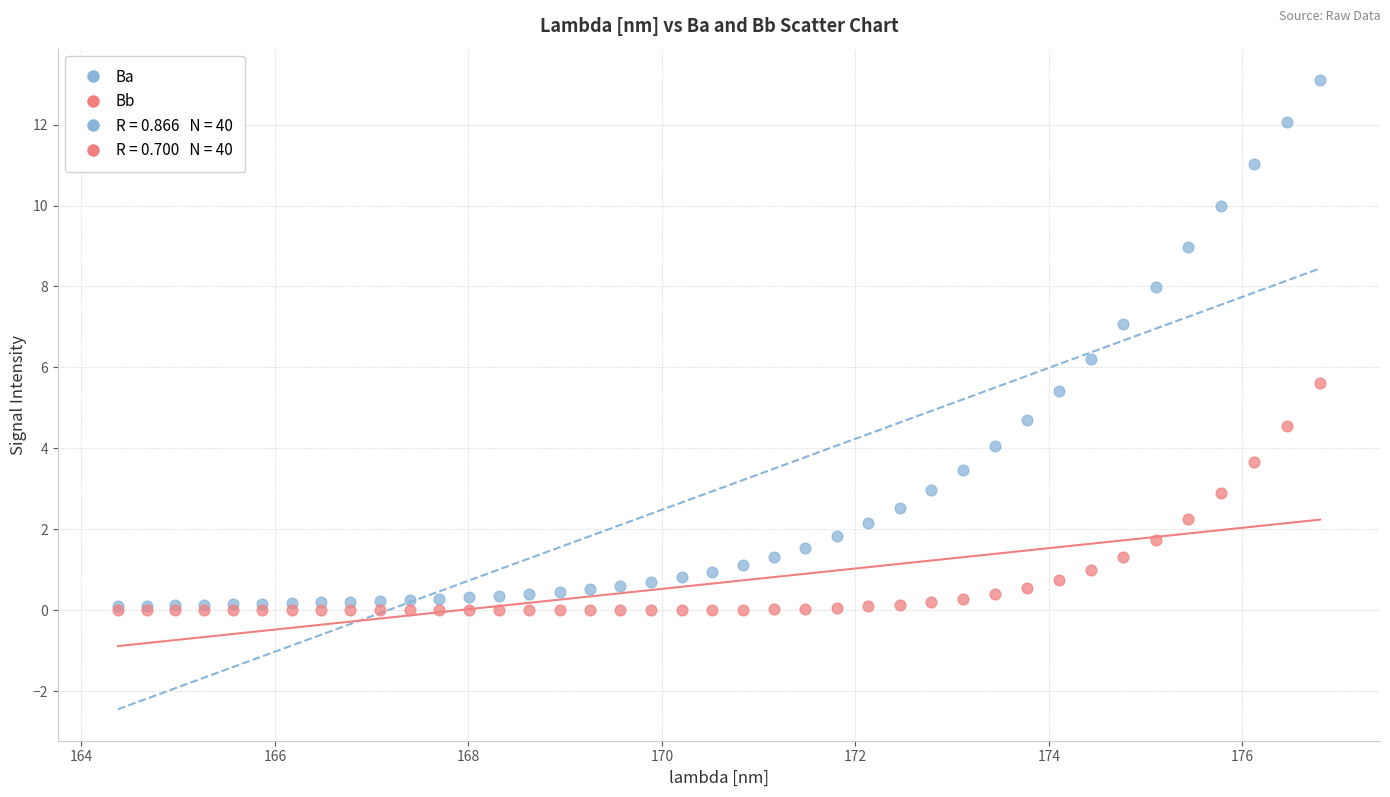

Which series has the largest Y range (max minus min)?

Ba